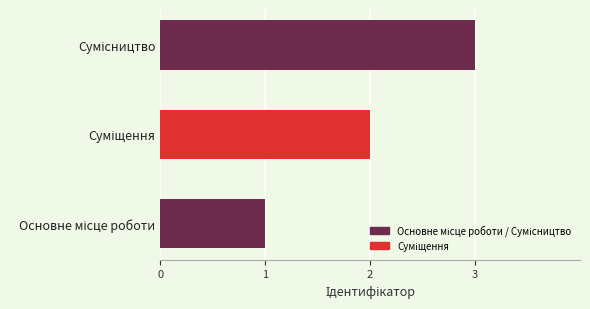

What is the maximum value shown in the chart?

3